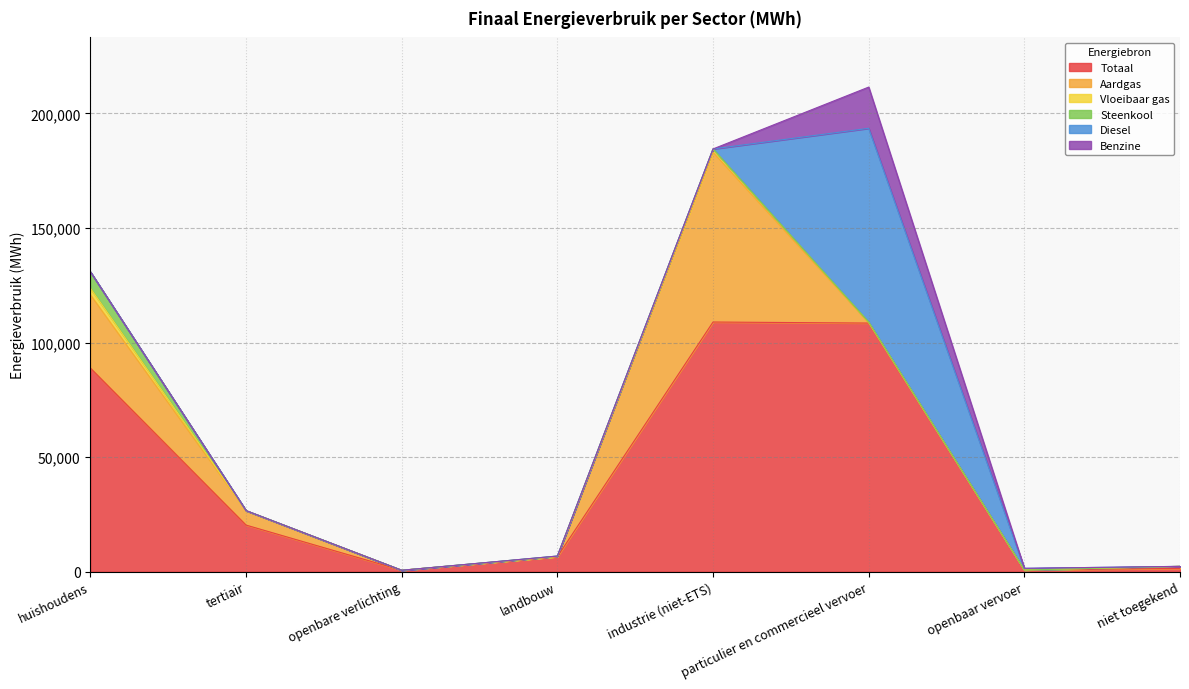

What position from the left is niet toegekend?

8